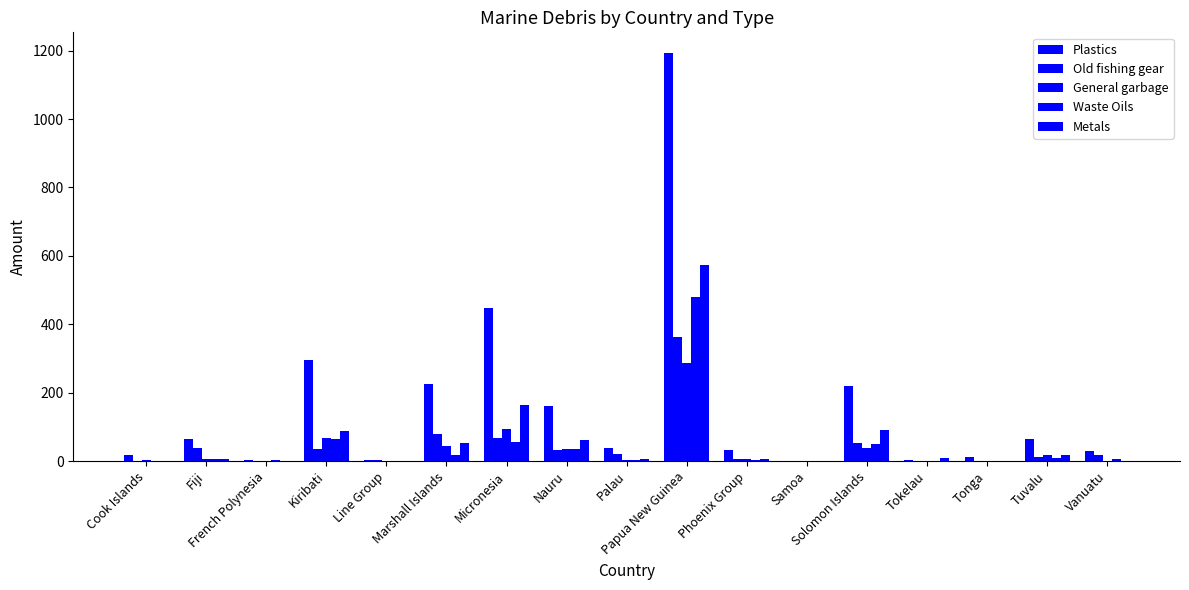

How many distinct data groups are displayed?

5